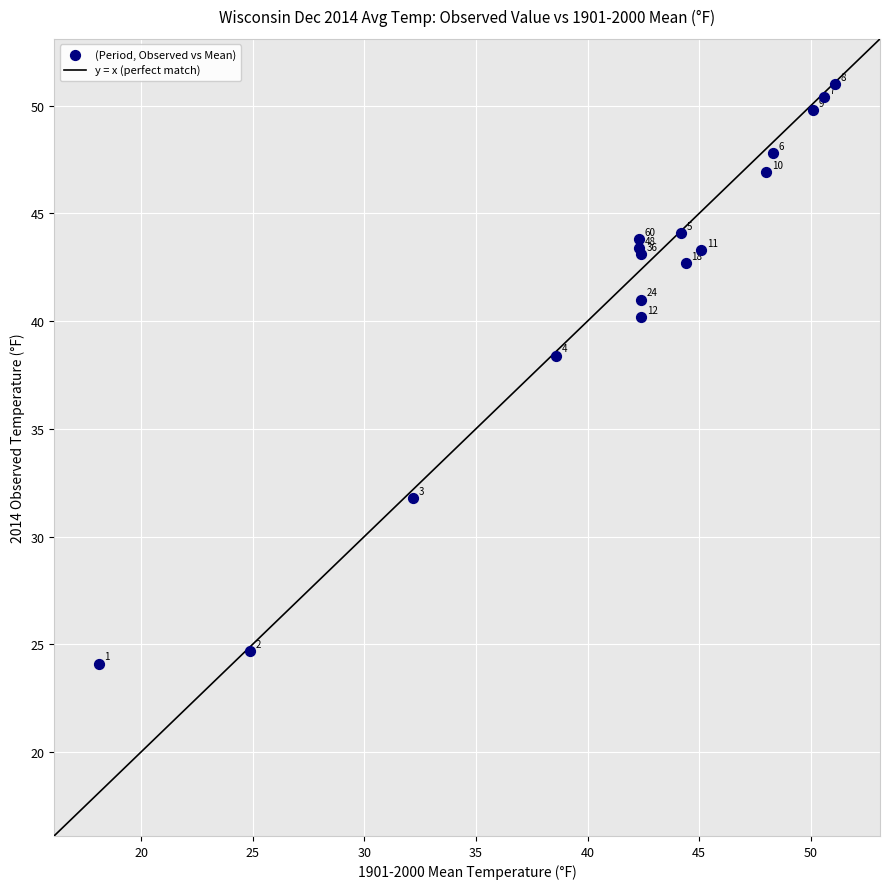

What Y value in the scatter plot is closest to 37?

38.4